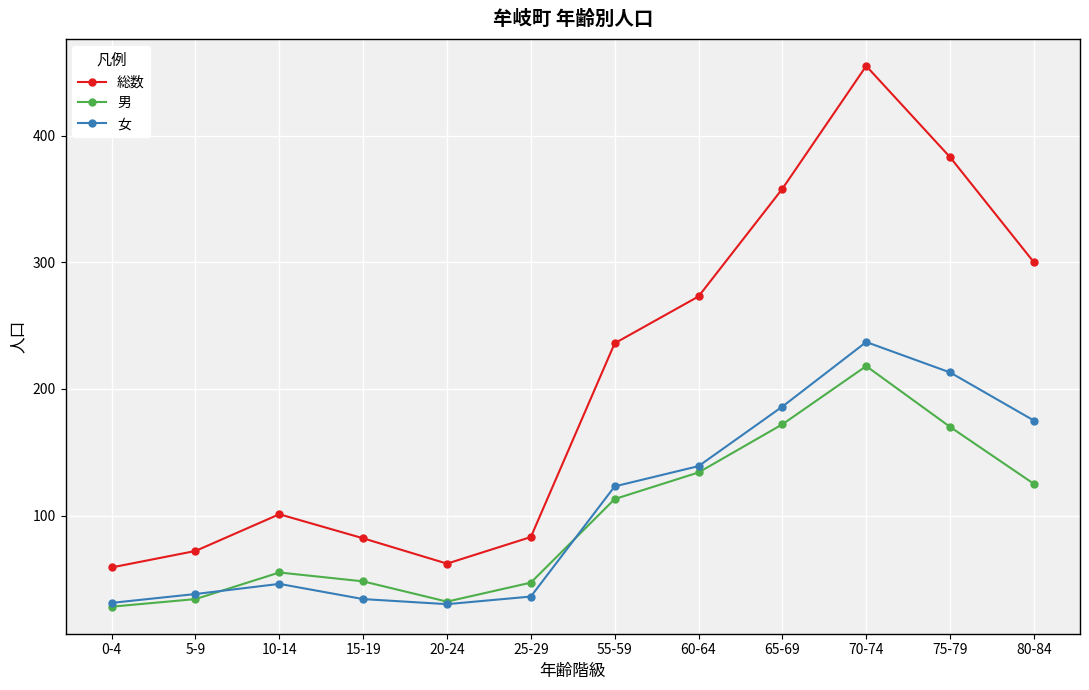

True or false: 総数 and 男 cross at least once.

False